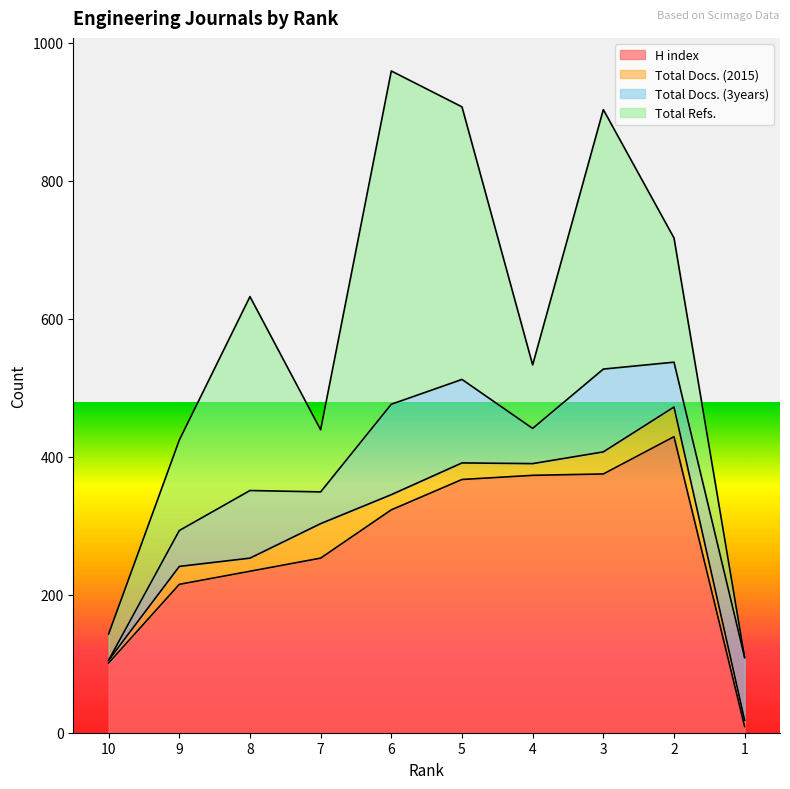

What is the lowest value of the Total Docs. (2015) series?

4